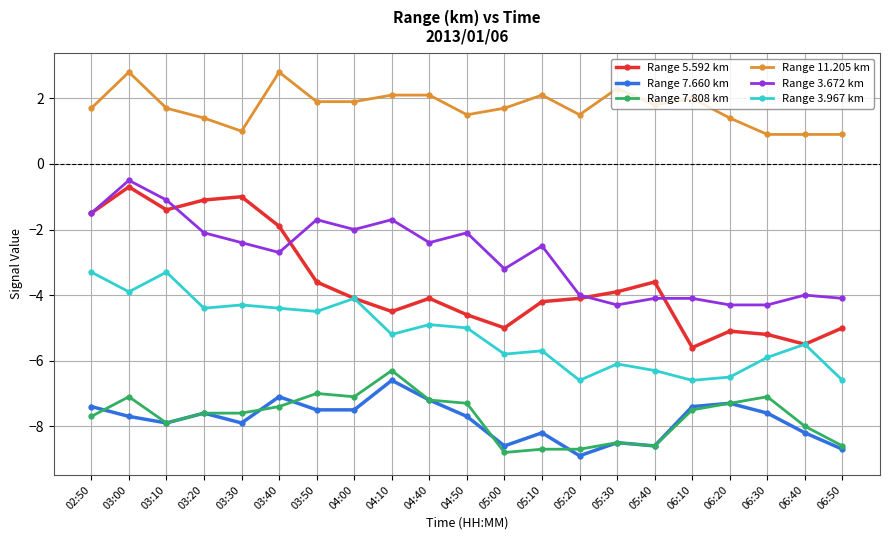

Is it true that Range 3.672 km equals -1.1 at 03:10?

True